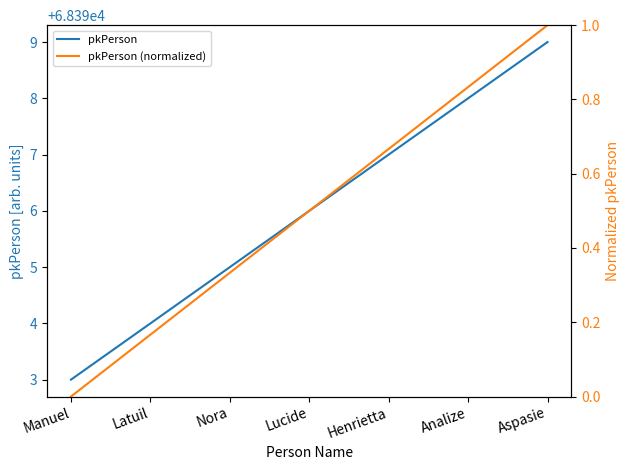

Rank the series at Henrietta from lowest to highest value.

pkPerson (normalized), pkPerson